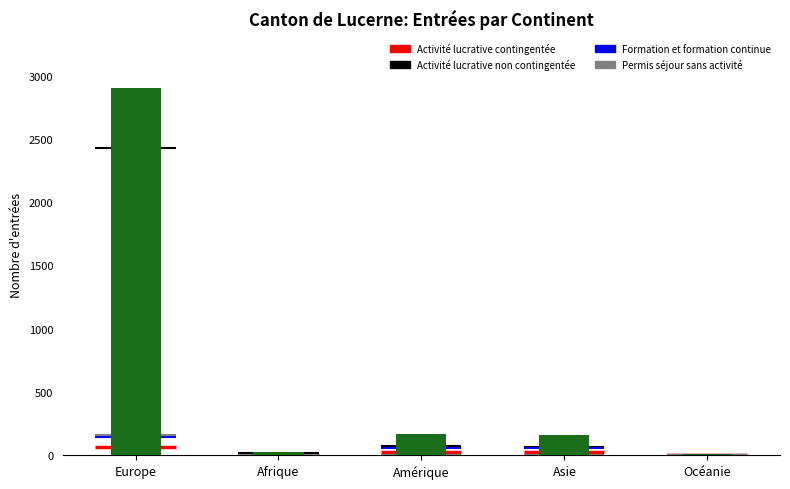

Reading right to left, list all the values displayed in this chart.

8	158	167	28	2898